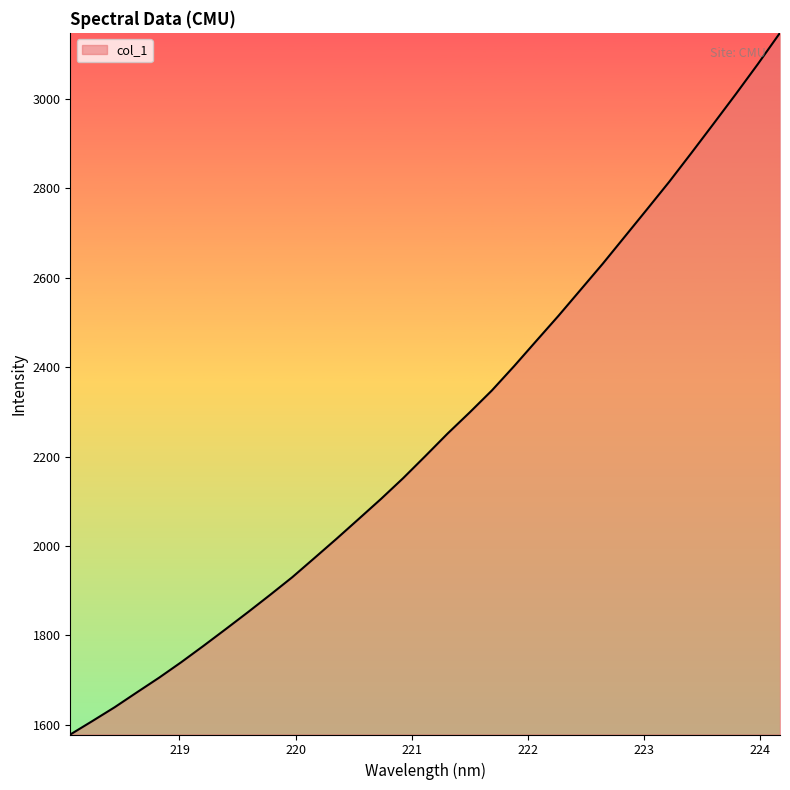

What is the difference between the maximum and minimum values?

1569.9